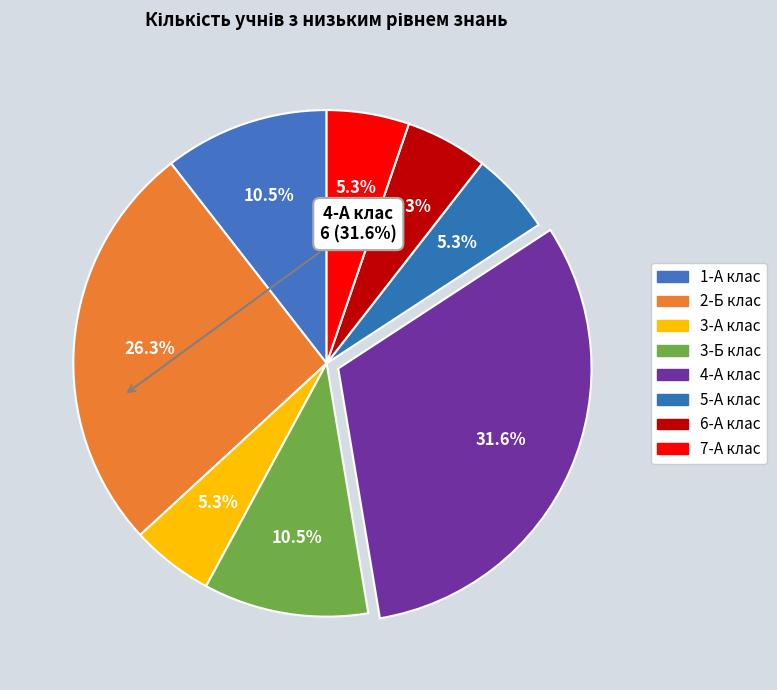

Is it true that 3-Б клас is 11% of the pie?

True